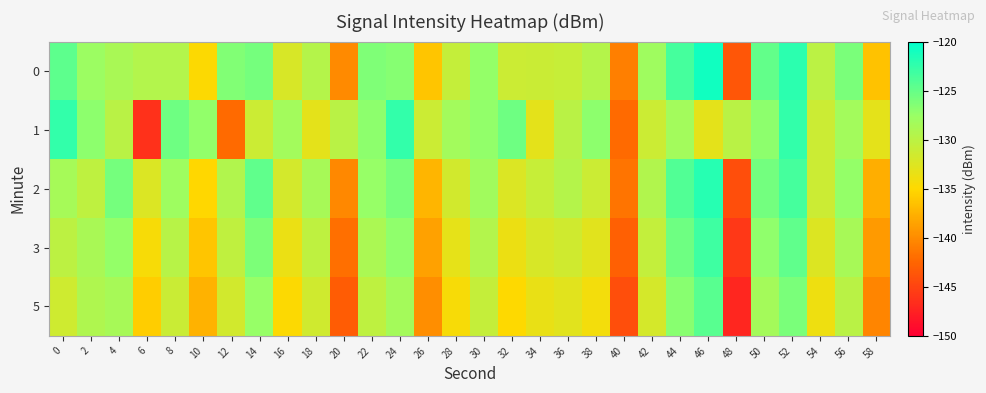

Count the number of data series in this chart.

5